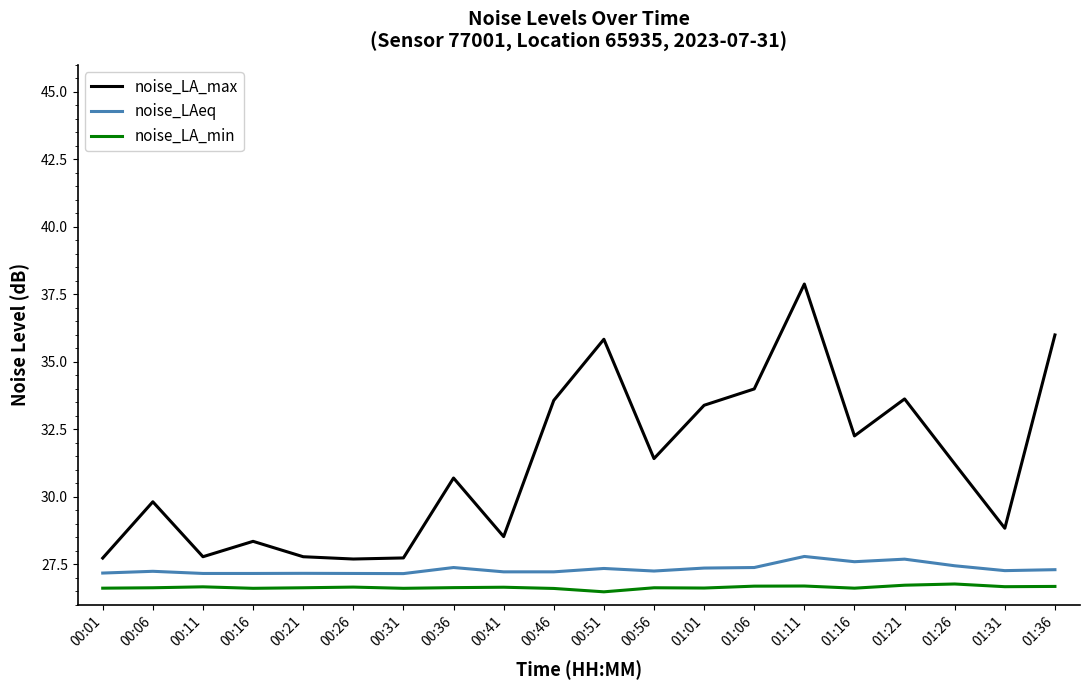

What is the average value of the noise_LAeq series?

27.3